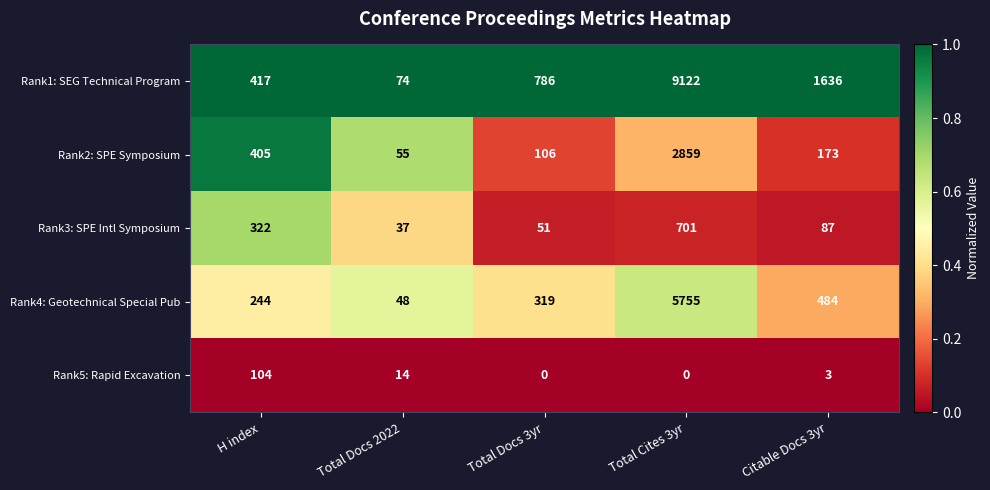

What is the total value across all series at Total Cites 3yr?

18437